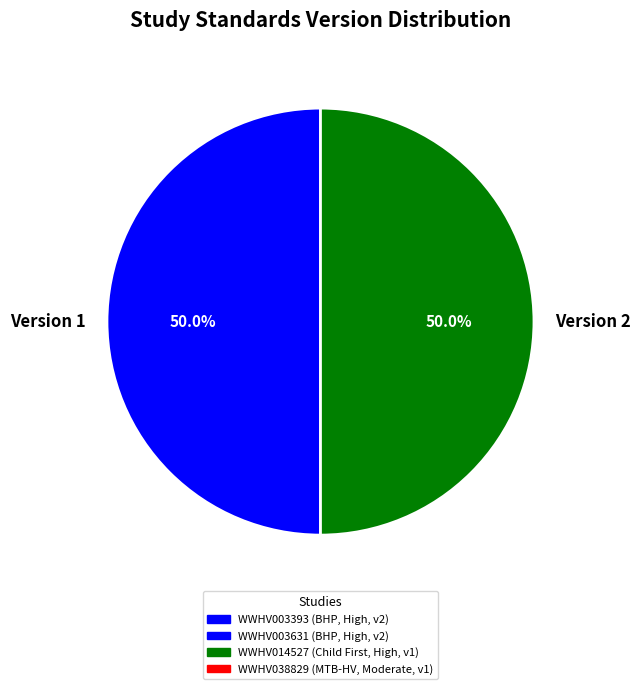

What is the ratio of the value at Version 2 to the value at Version 1?

1.0